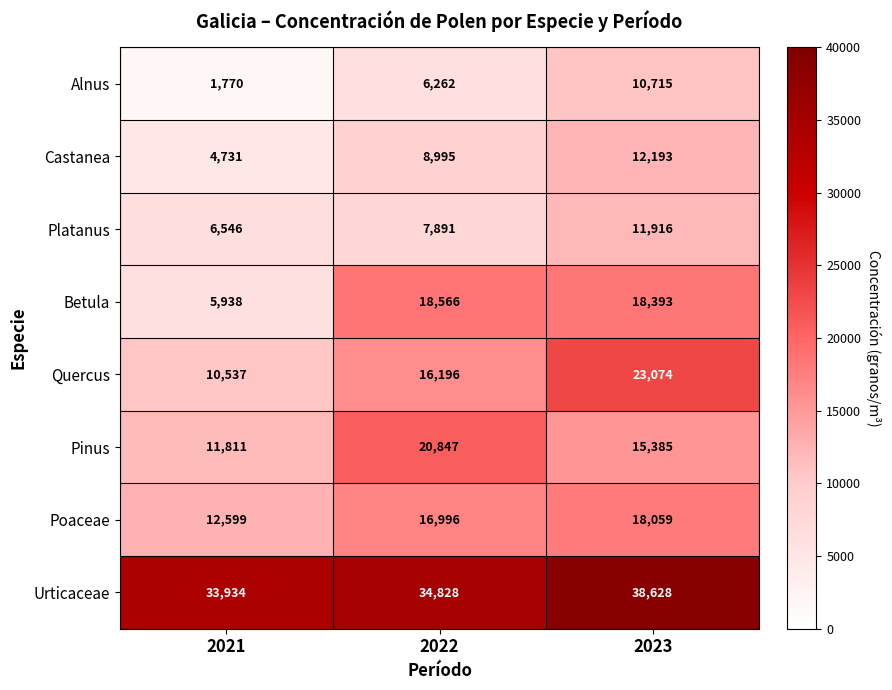

Which series has the largest total across all categories?

Urticaceae